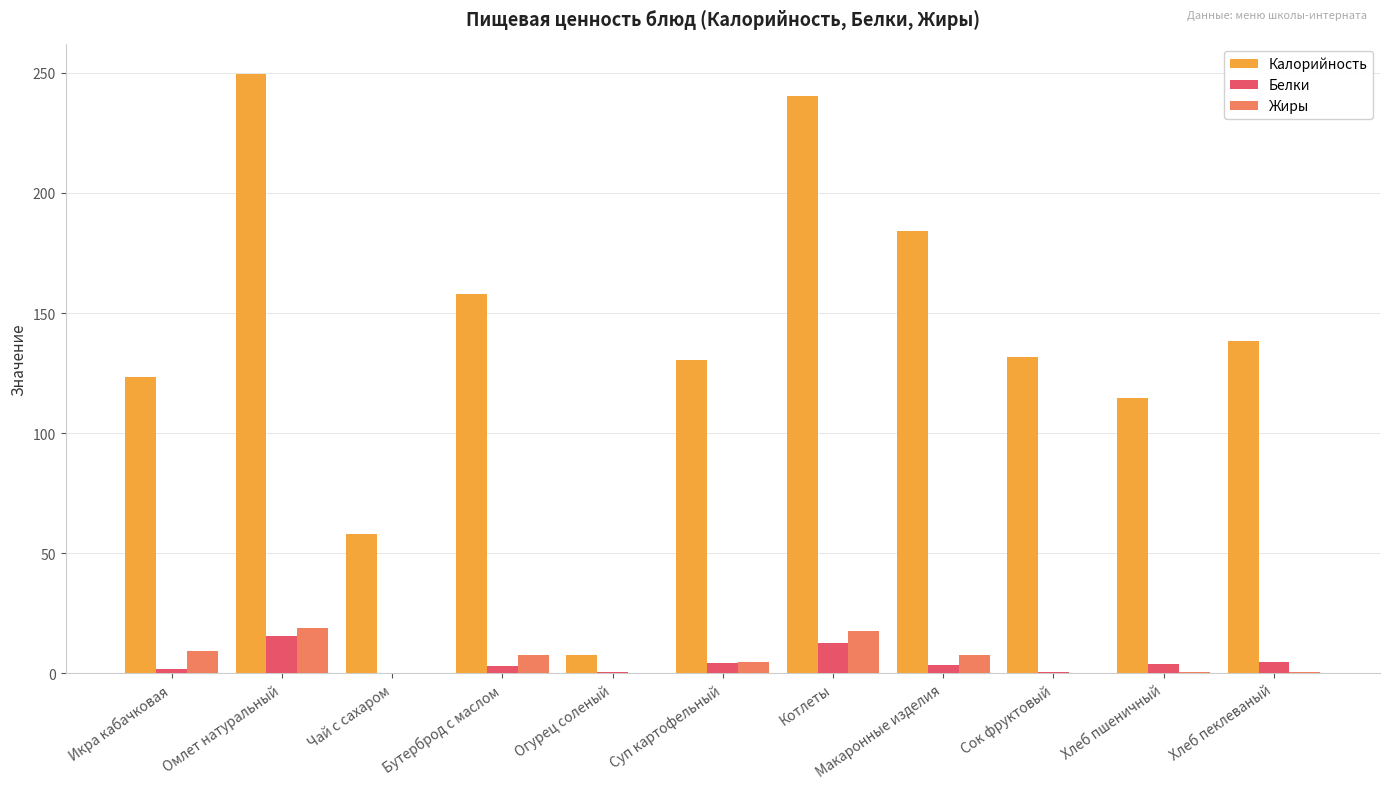

What is the sum of the Калорийность values at Чай с сахаром and Огурец соленый?

65.6